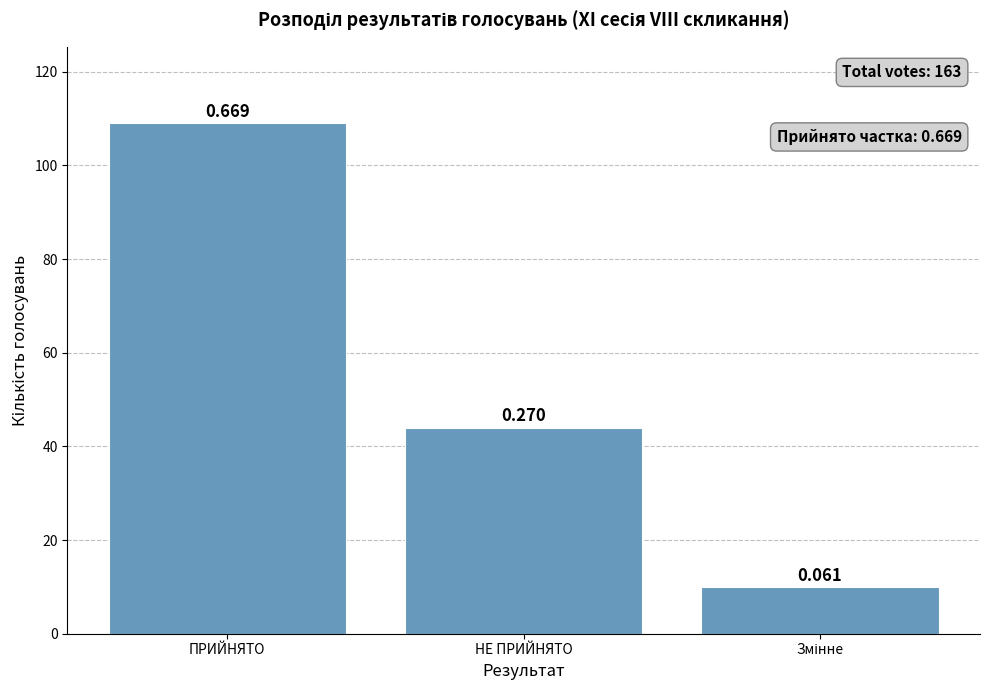

What is the label of the 2nd bar from the right?

НЕ ПРИЙНЯТО